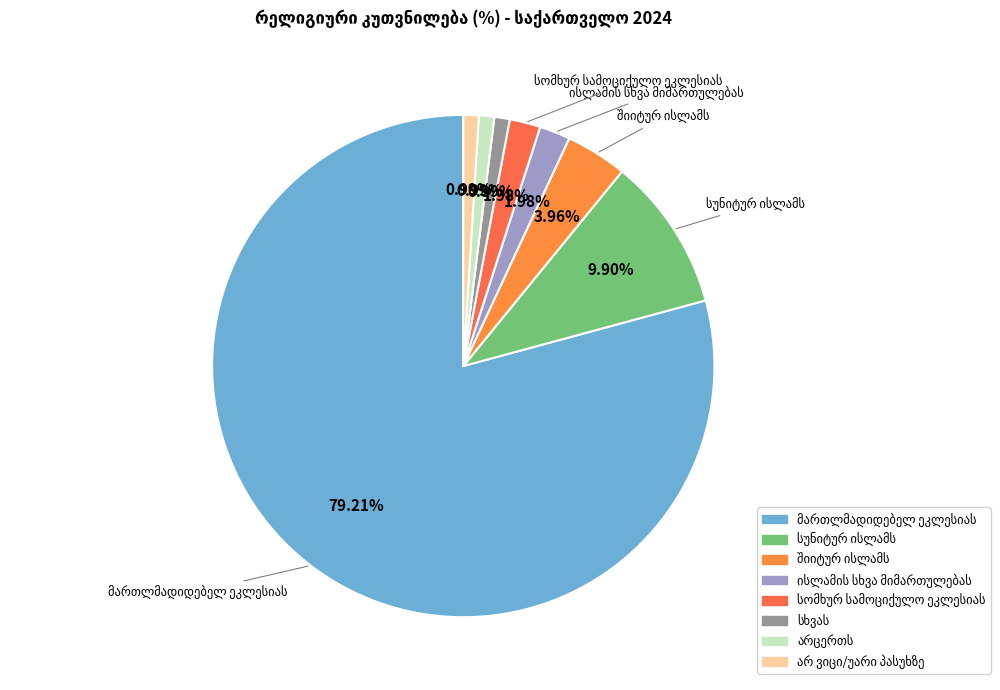

To the nearest percent, what is the difference between the largest and smallest slice percentages?

78%